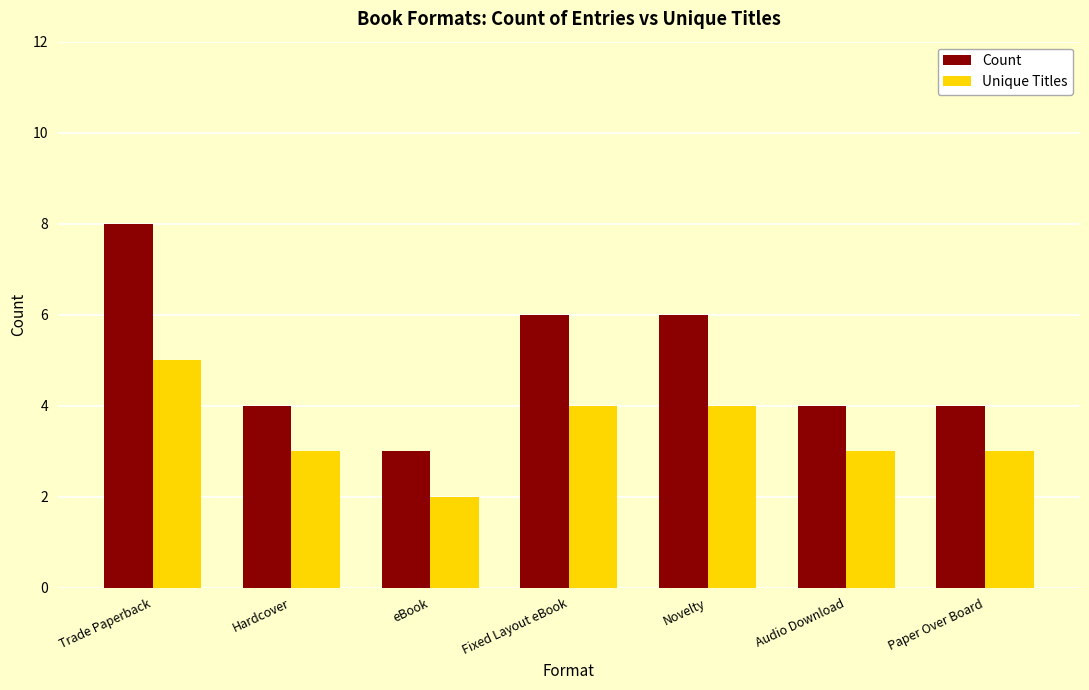

What is the sum of the Unique Titles values at Audio Download and Paper Over Board?

6